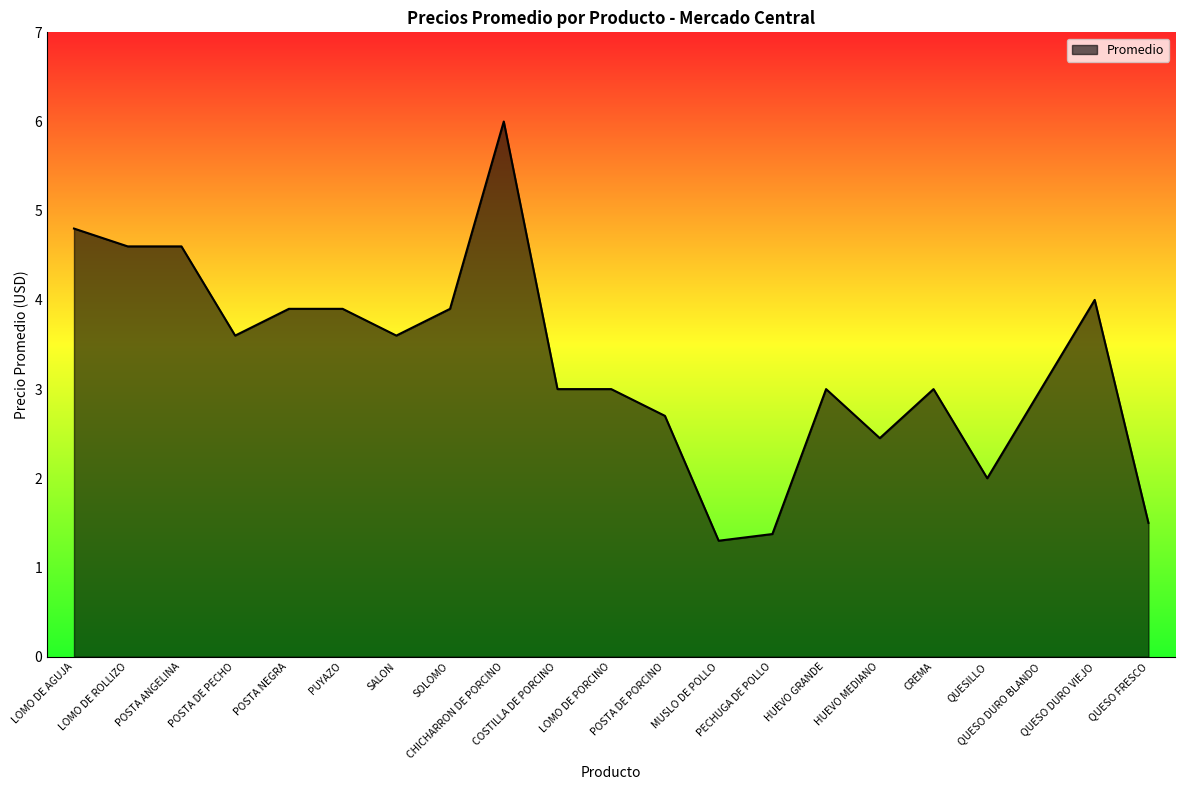

What is the average value?

3.3